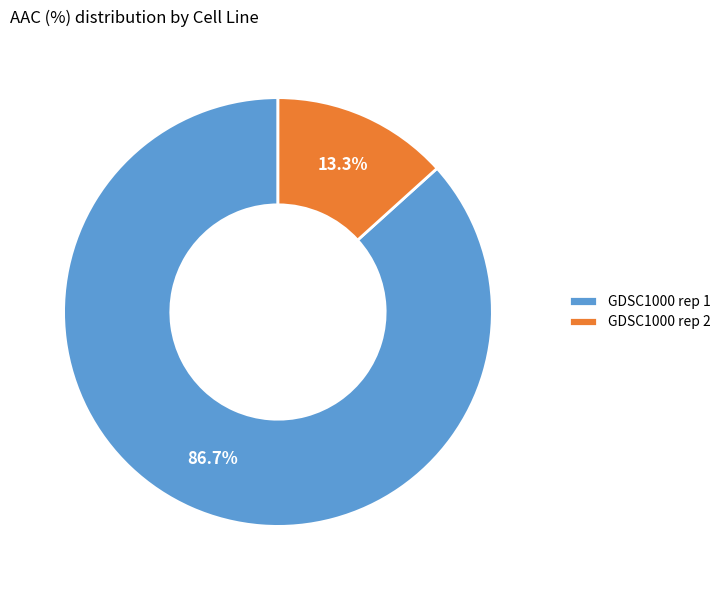

To the nearest percent, what is the combined percentage of GDSC1000 rep 2 and GDSC1000 rep 1?

100%